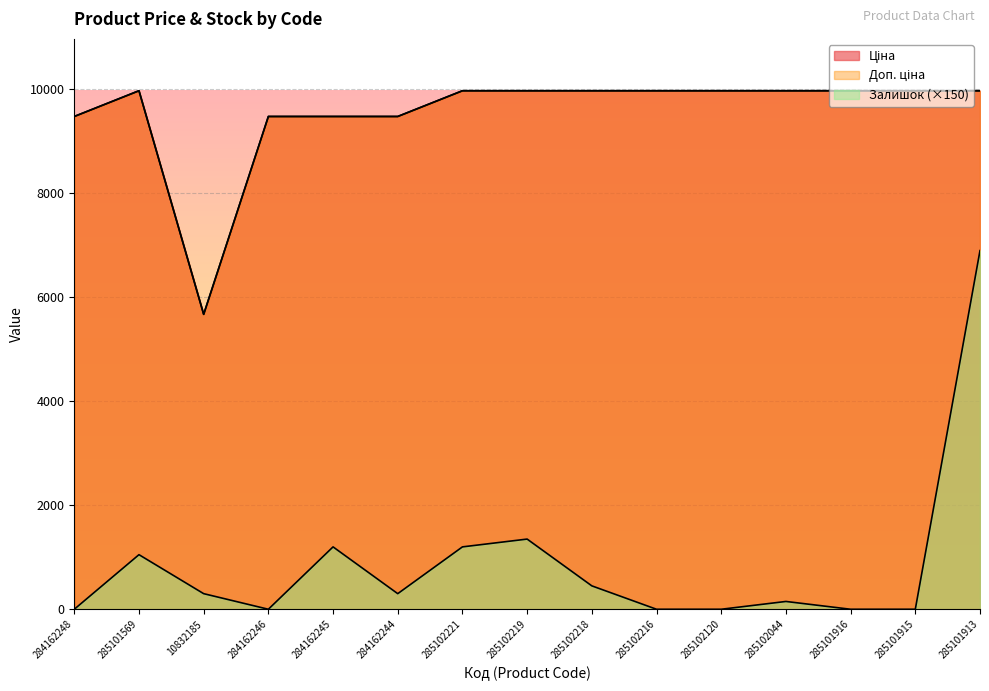

At 284162248, list the series in order from largest to smallest.

Ціна, Доп. ціна, Залишок